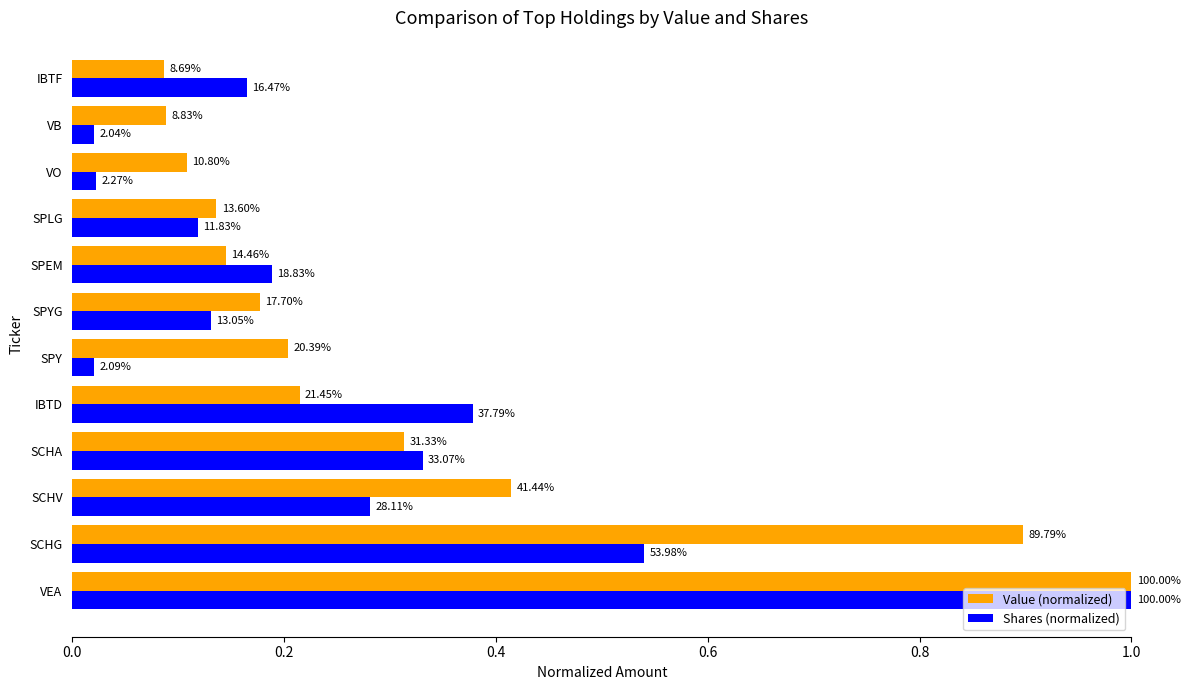

What is the greatest value displayed?

1.0